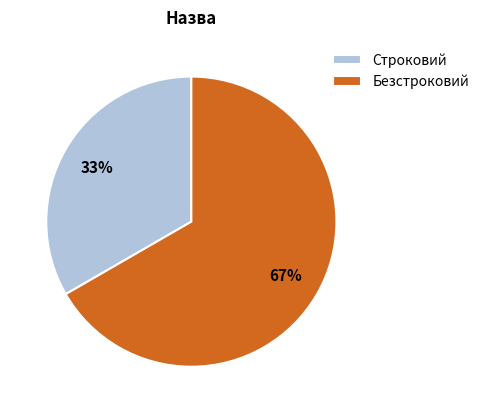

Does Строковий represent more than half of the total?

No